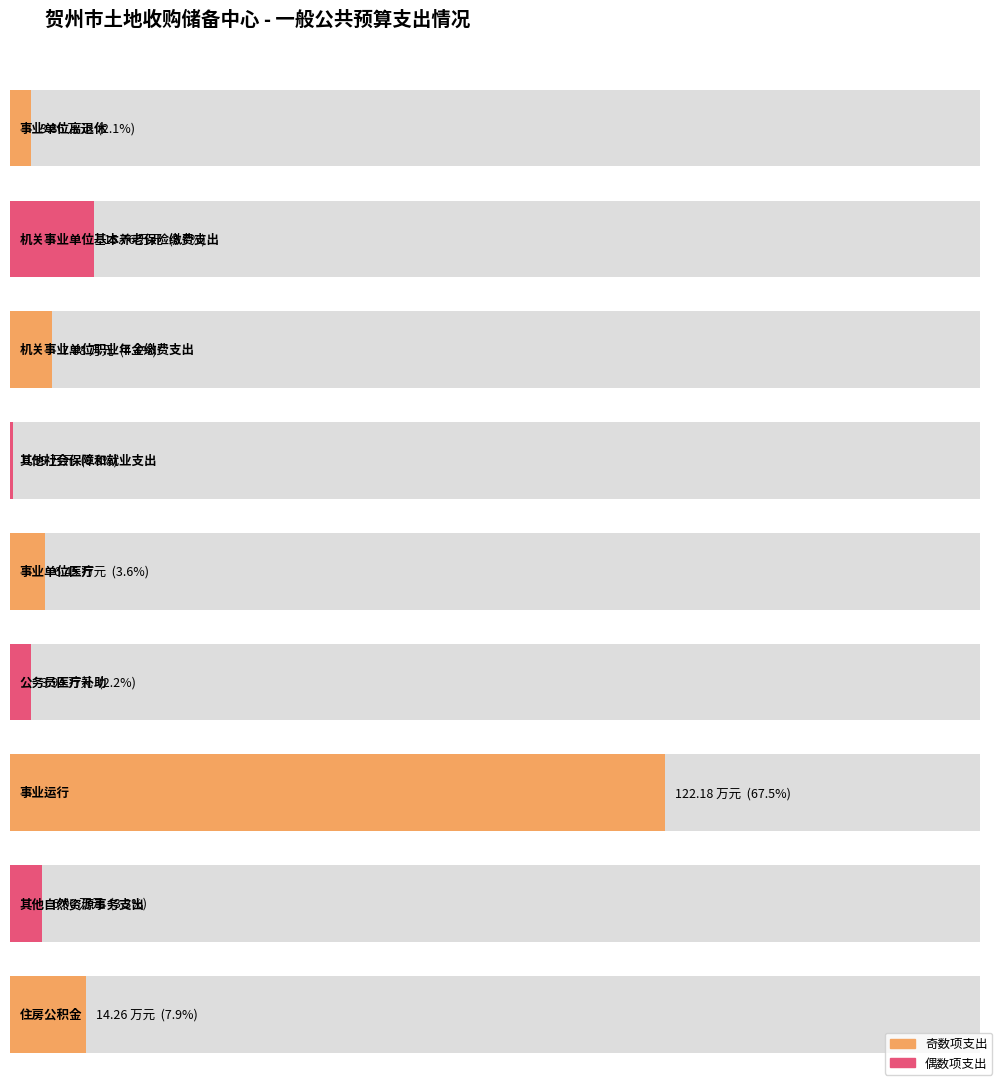

Which has a higher value, 事业单位医疗 or 公务员医疗补助?

事业单位医疗